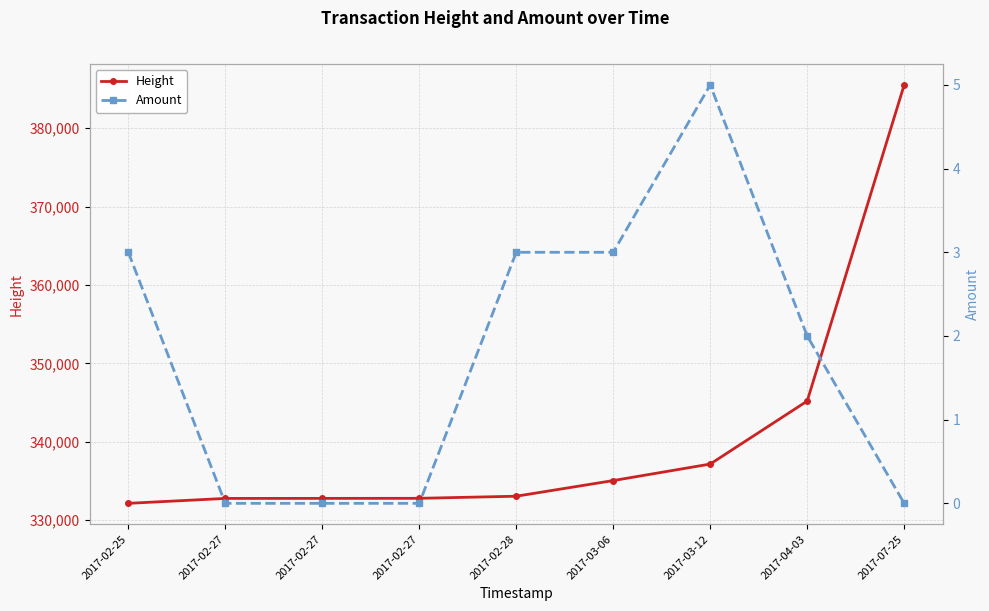

True or false: Height has a value of 345200 at 2017-04-03.

True